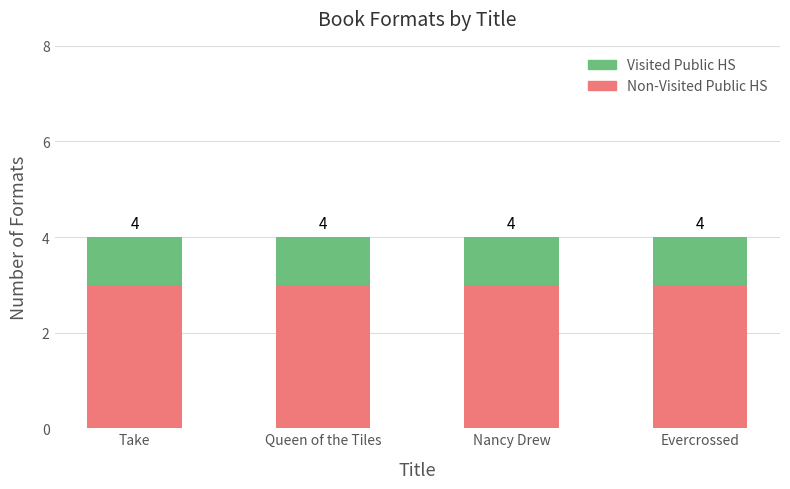

Is it true that Non-Visited Public HS equals 1 at Evercrossed?

False